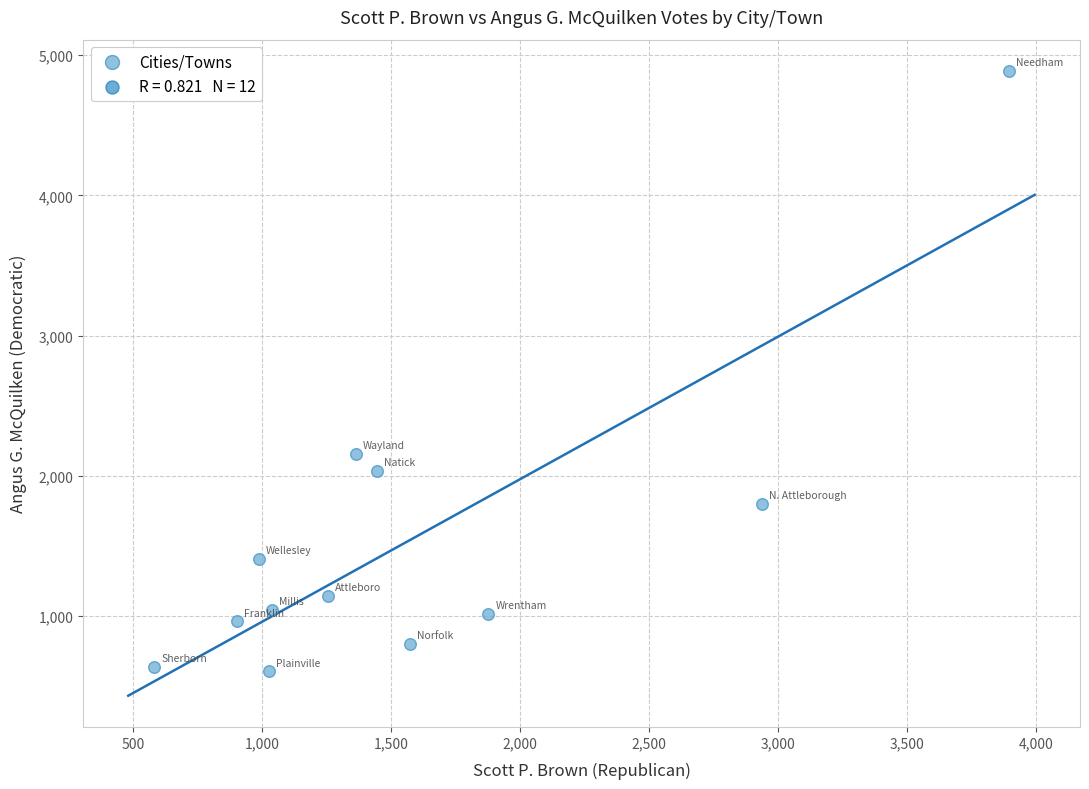

What Y value in the scatter plot is closest to 2747?

2158